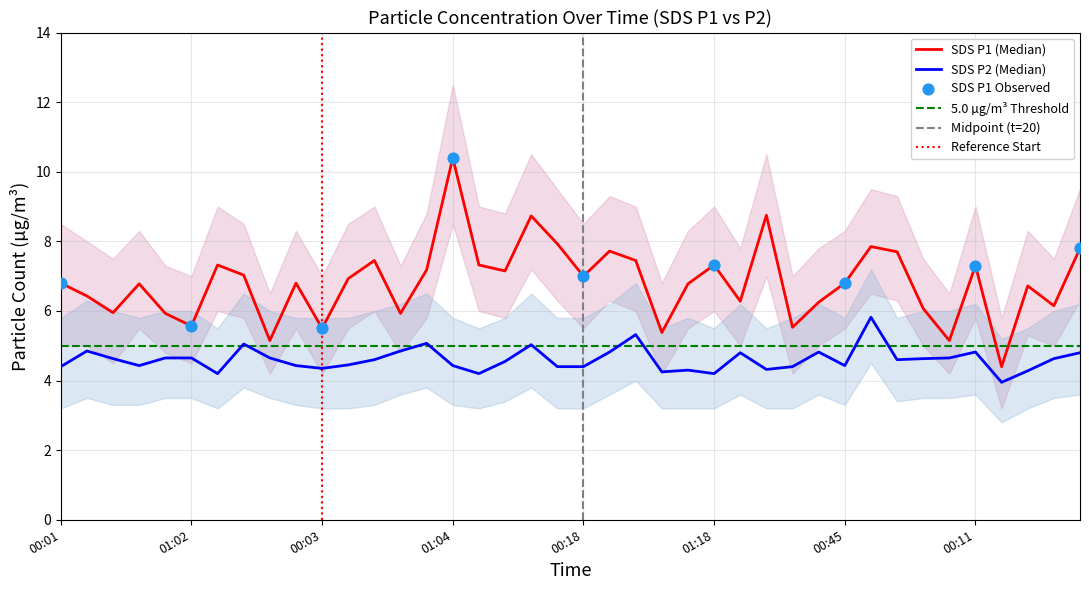

Which series has the largest Y range (max minus min)?

SDS_P1